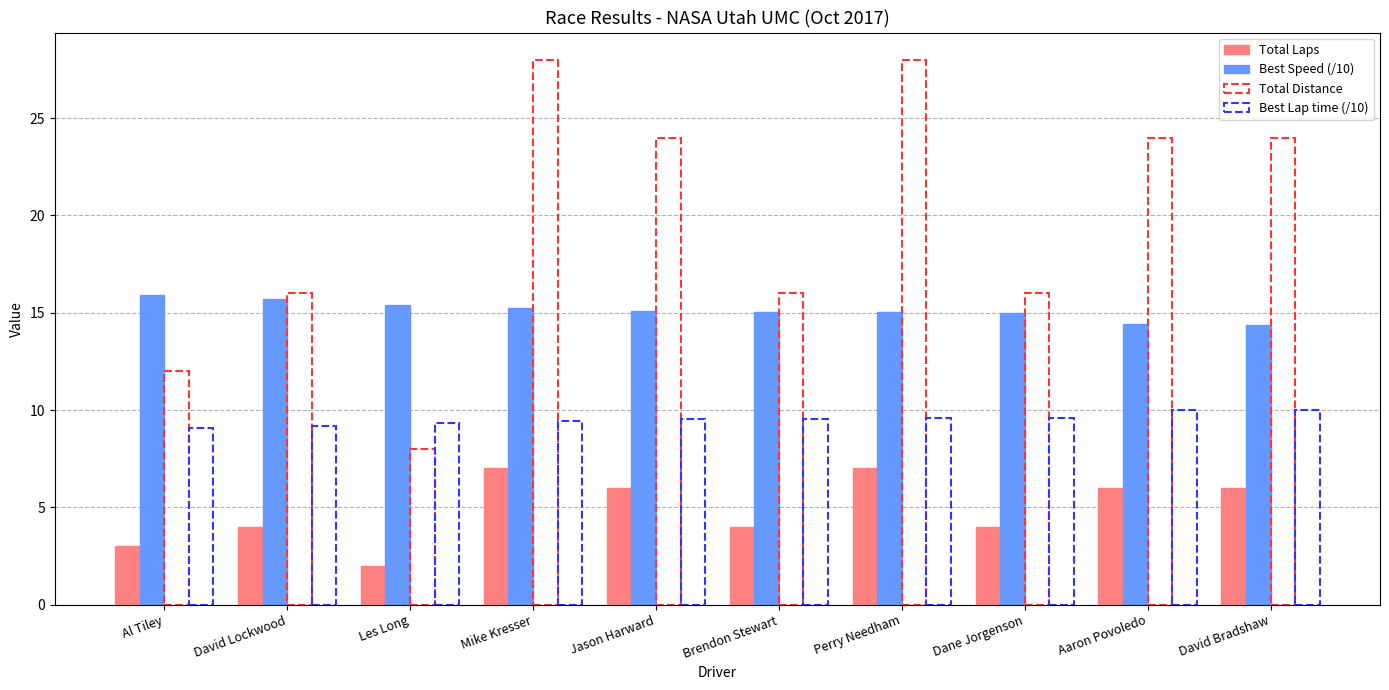

List the labels in order of Total Laps value, smallest first.

Les Long, Al Tiley, David Lockwood, Brendon Stewart, Dane Jorgenson, Jason Harward, Aaron Povoledo, David Bradshaw, Mike Kresser, Perry Needham